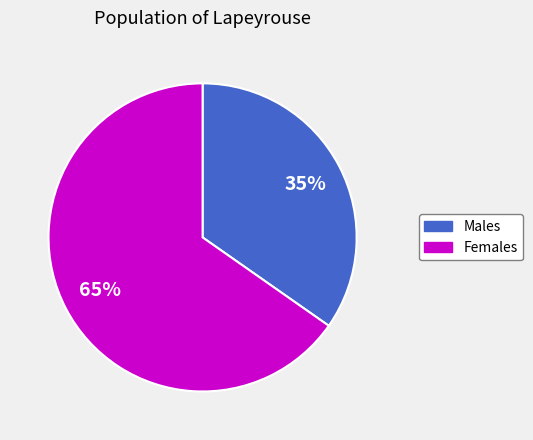

Which slice represents more than half of the pie?

Females